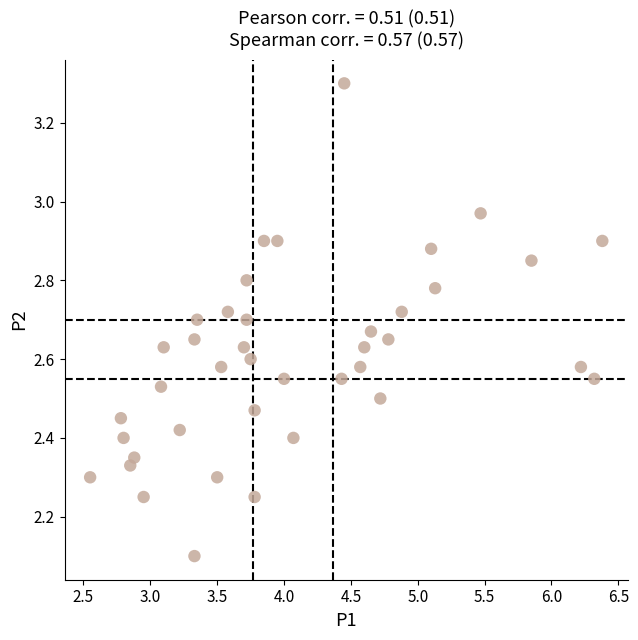

What is the range of X values (max minus min)?

3.8